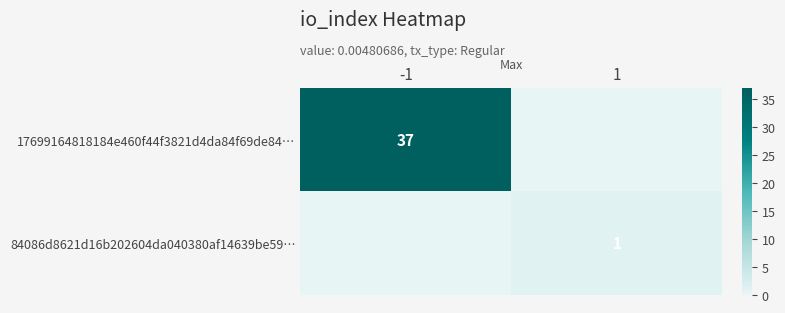

The value of 84086d8621d16b202604da040380af14639be59… at 1 is 1. True or false?

True